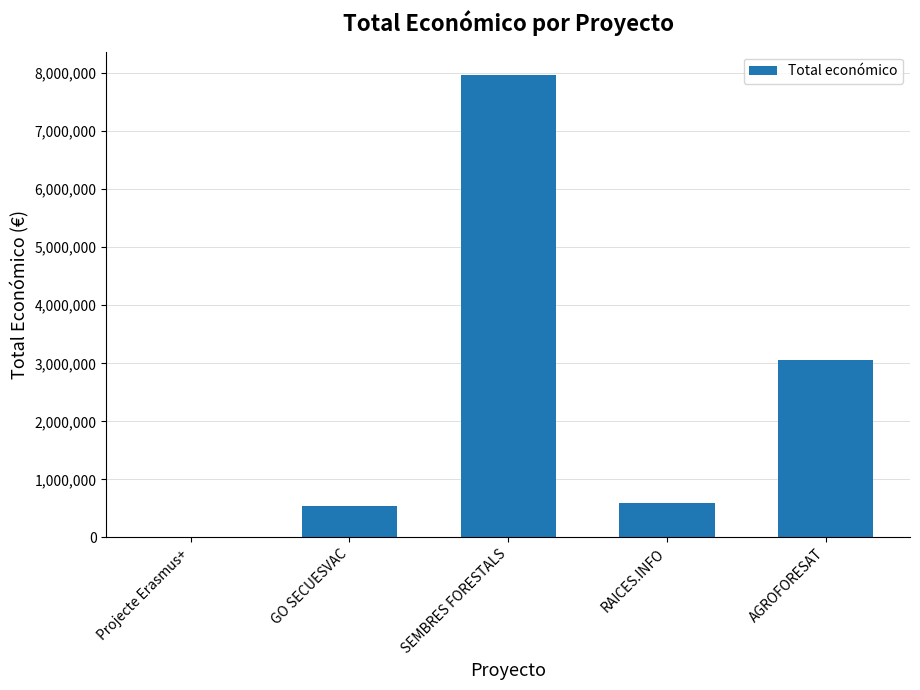

Which label corresponds to the largest value in the chart?

SEMBRES FORESTALS